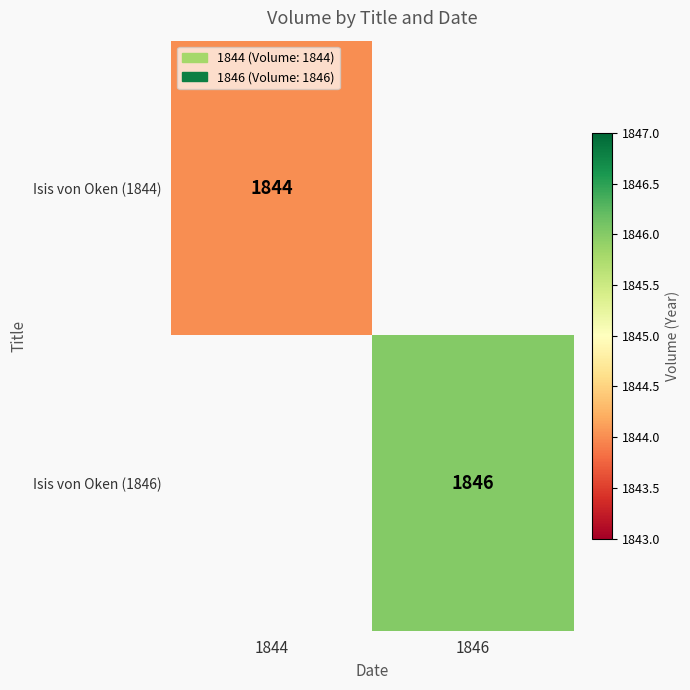

The value of Isis von Oken (1844) at 1844 is 1844. True or false?

True